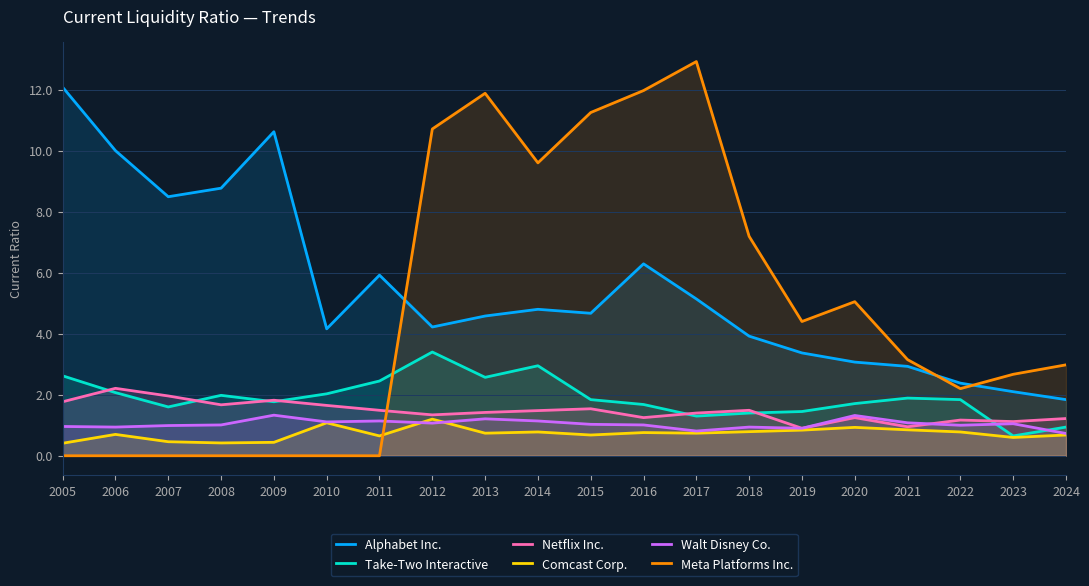

What is the sum of the Take-Two Interactive values at 2016 and 2014?

4.6